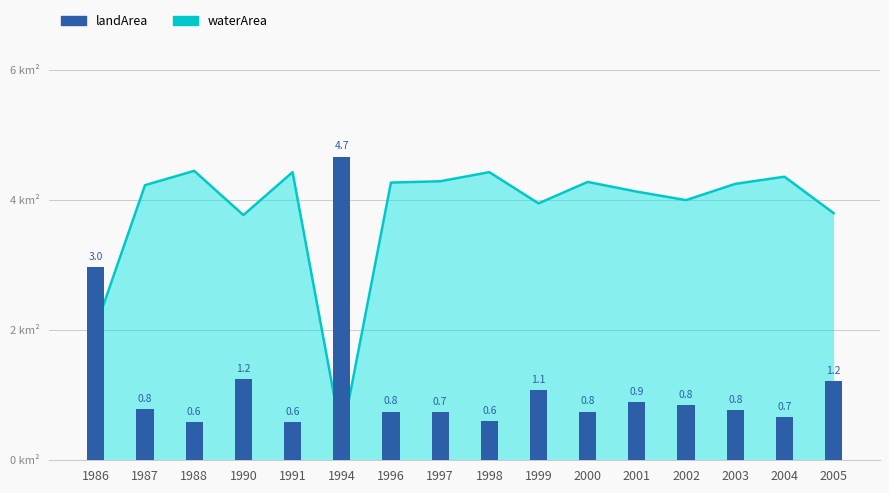

What is the smallest value displayed?

0.6